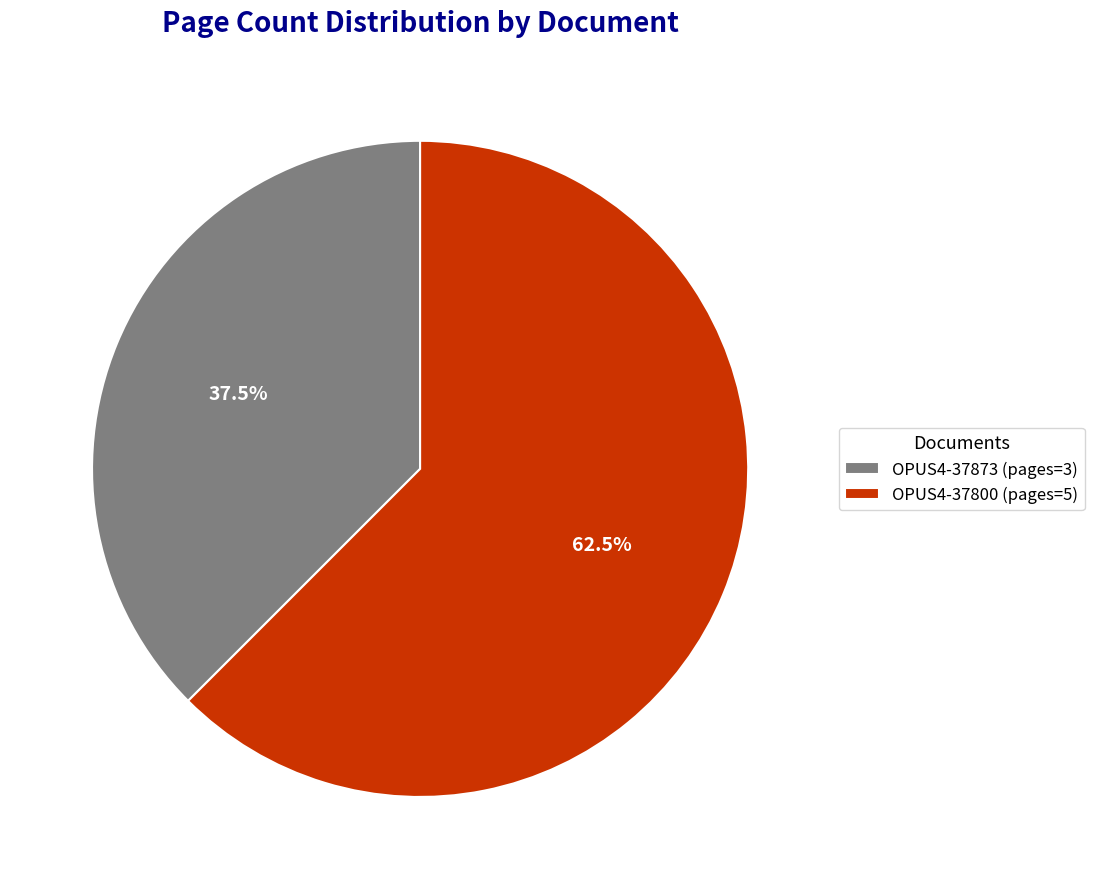

What is the ratio of the value at OPUS4-37873 (pages=3) to the value at OPUS4-37800 (pages=5)?

0.6